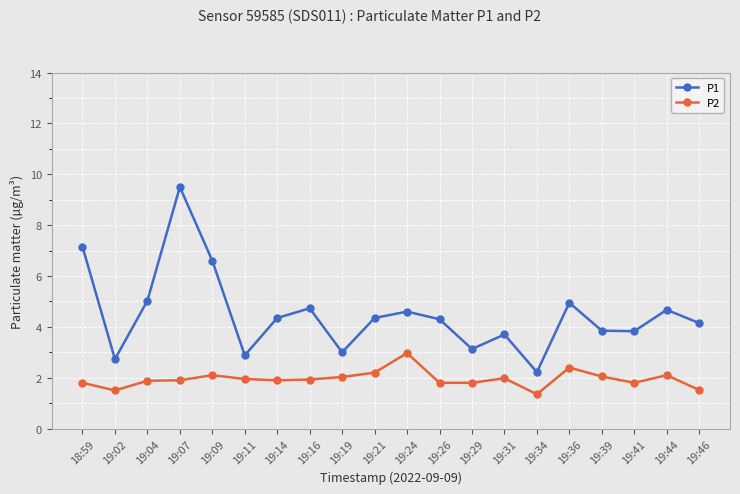

Which series changed the most between 19:09 and 19:41?

P1